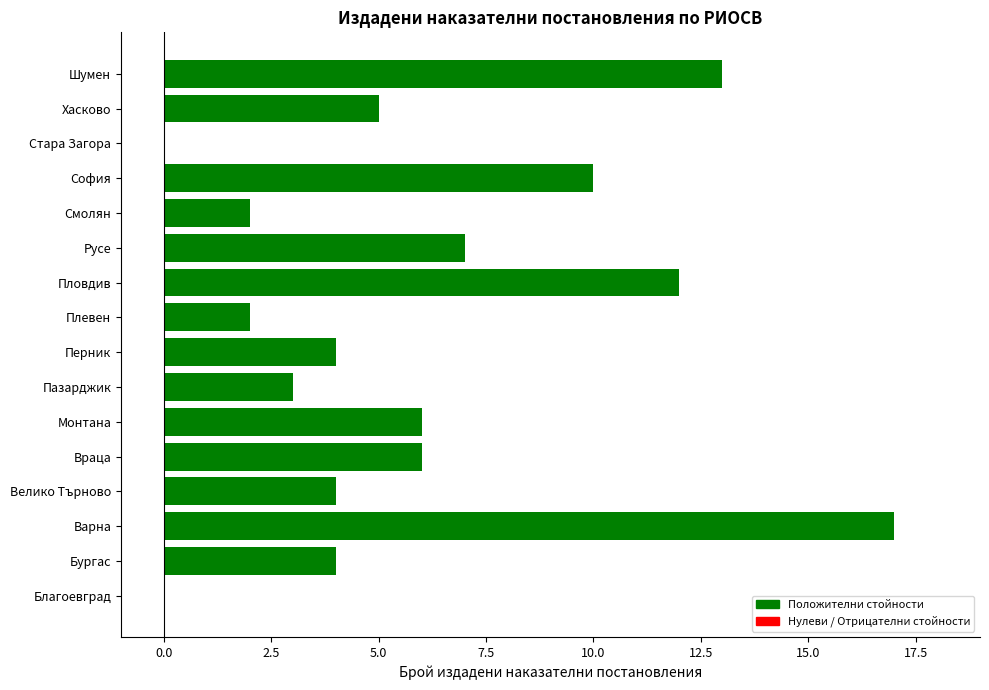

The chart shows a value of 13 at Шумен. True or false?

True